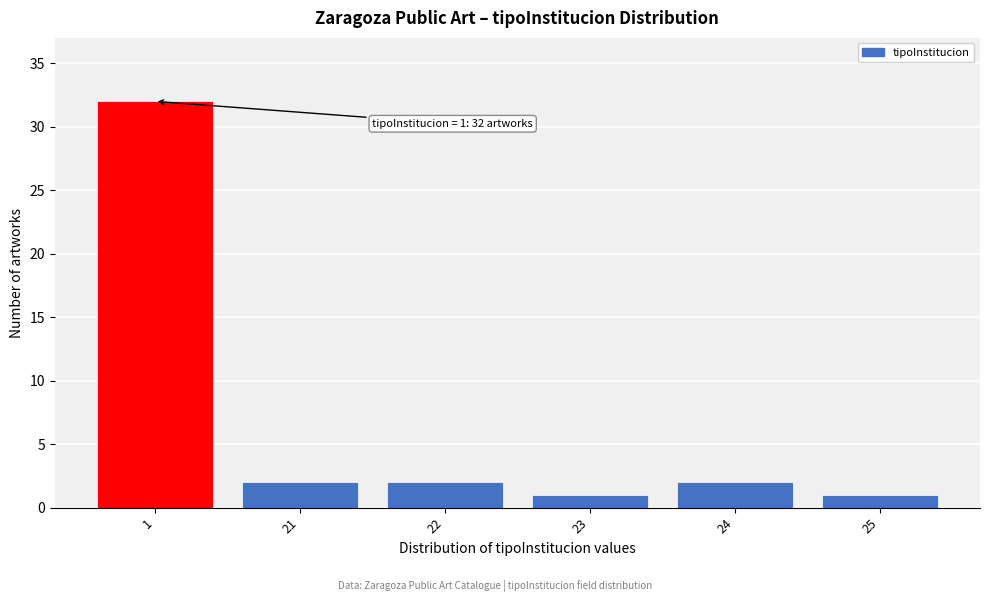

Reading left to right, transcribe all the data shown in this chart.

32	2	2	1	2	1